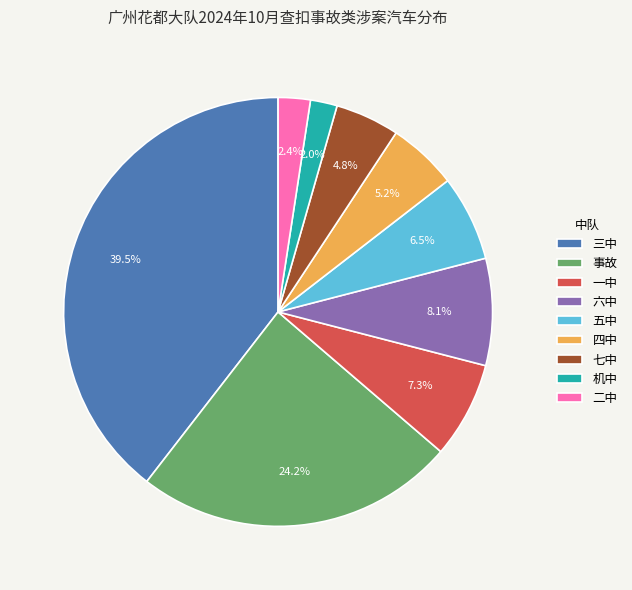

Which slice is the largest?

三中